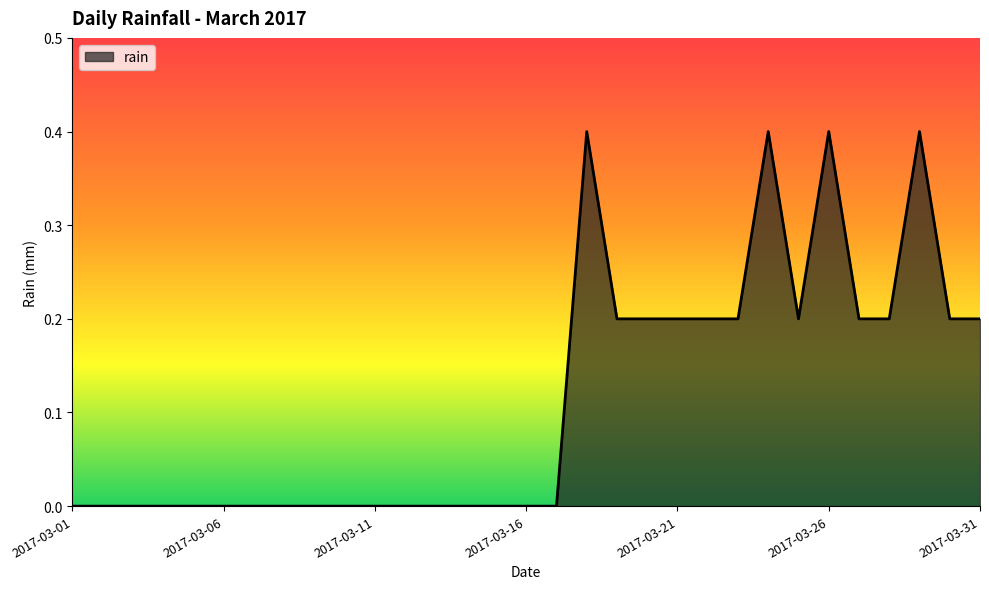

What is the greatest value displayed?

0.4